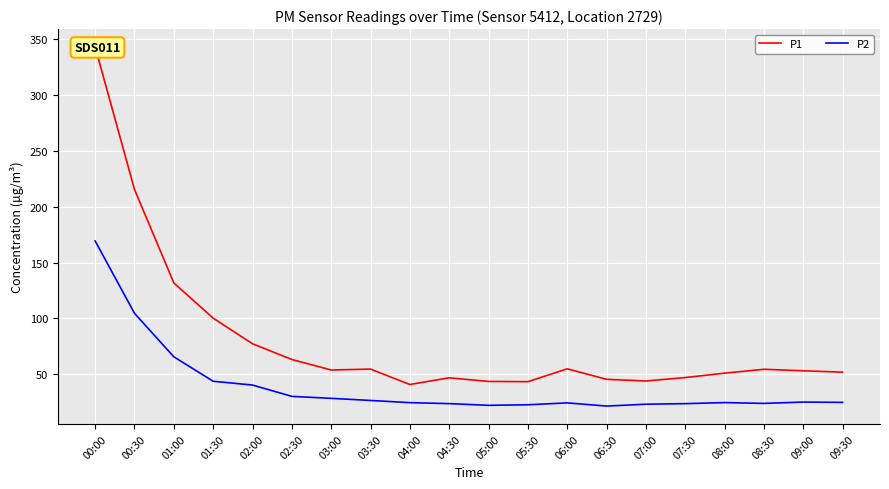

Is it true that P1 equals 44.0 at 07:00?

True